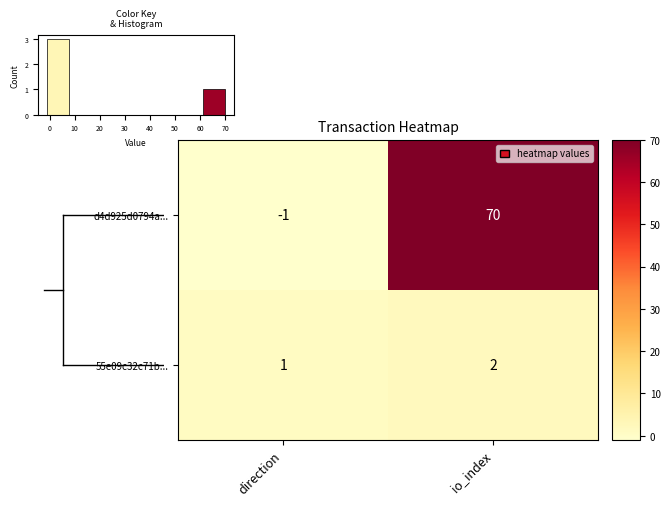

Reading left to right, list all the values displayed in this chart.

d4d925d0794a...: direction=-1	io_index=70
55e09c32c71b...: direction=1	io_index=2